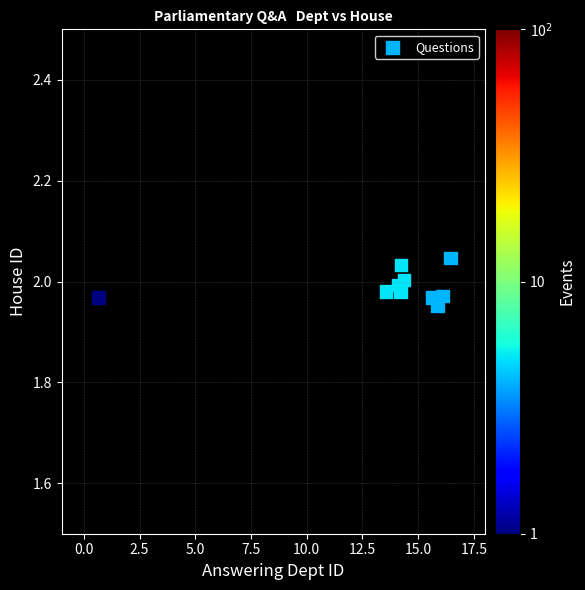

What is the range of X values (max minus min)?

15.8